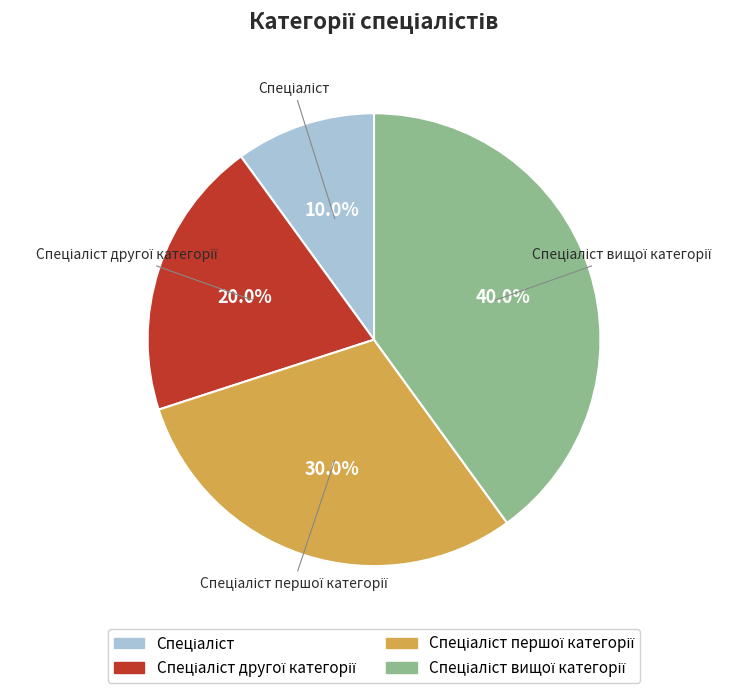

To the nearest percent, what is the average slice percentage?

25%